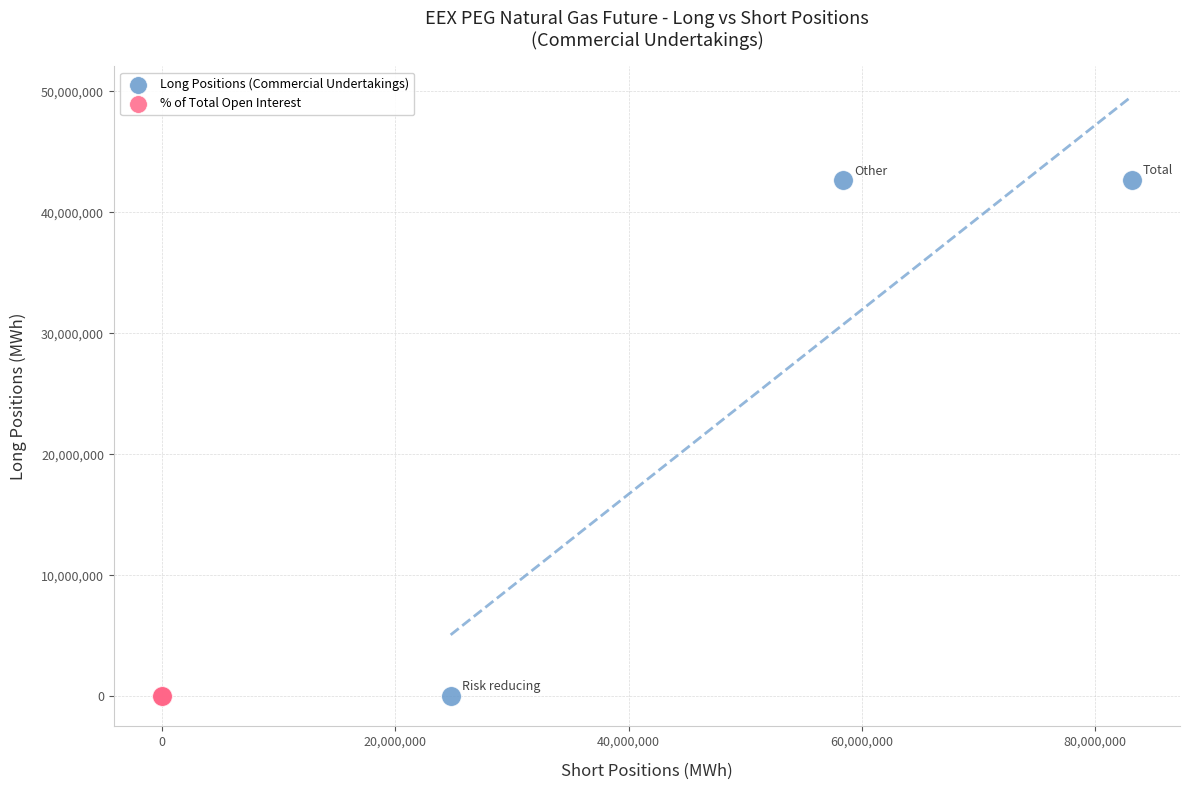

Which series contains the highest Y value?

Long Positions (Commercial Undertakings)